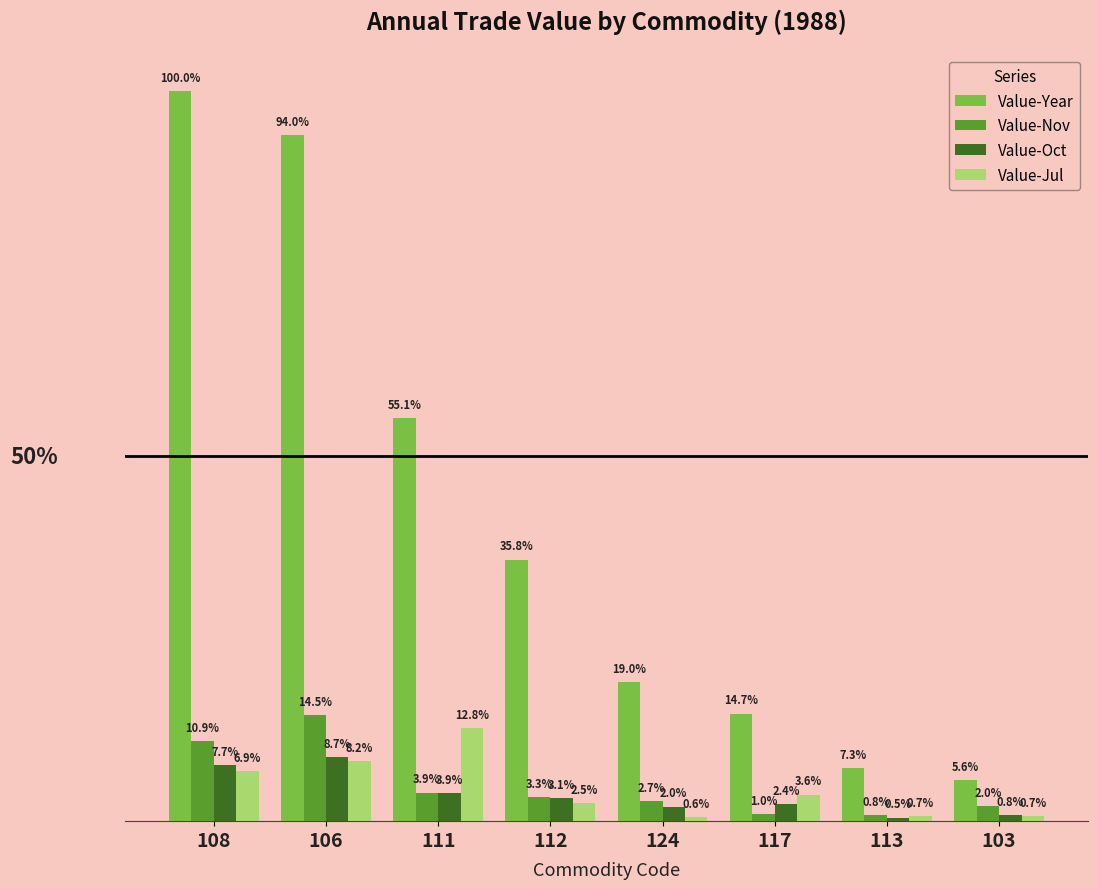

Is the value of Value-Jul at 108 greater than the value of Value-Oct at 117?

Yes